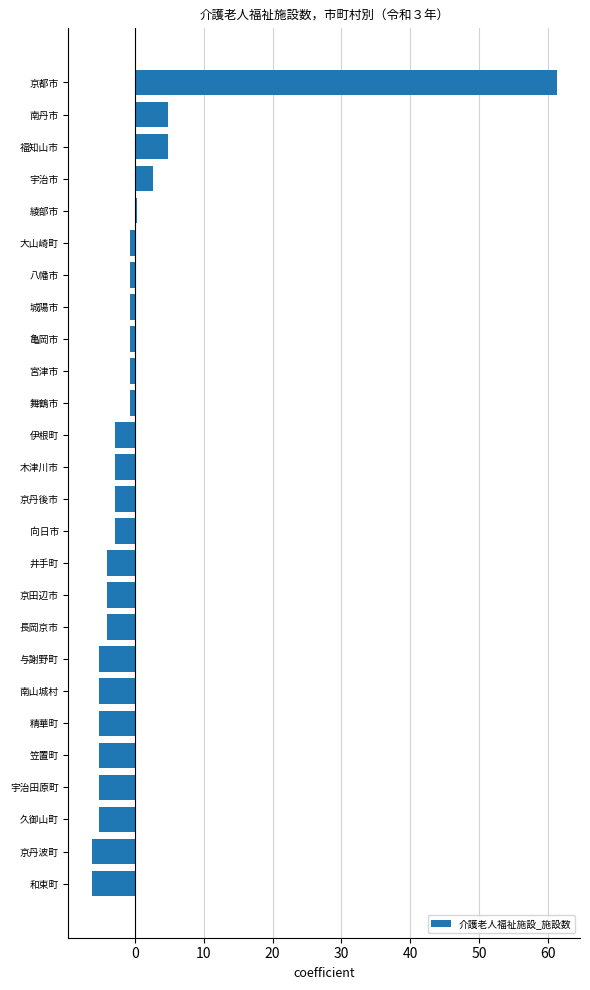

What is the sum of all values?

1.8